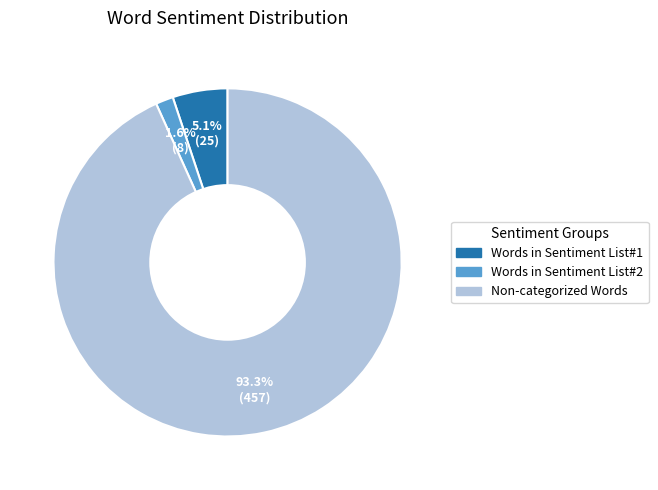

What portion of the pie excludes Words in Sentiment List#1?

94.9%